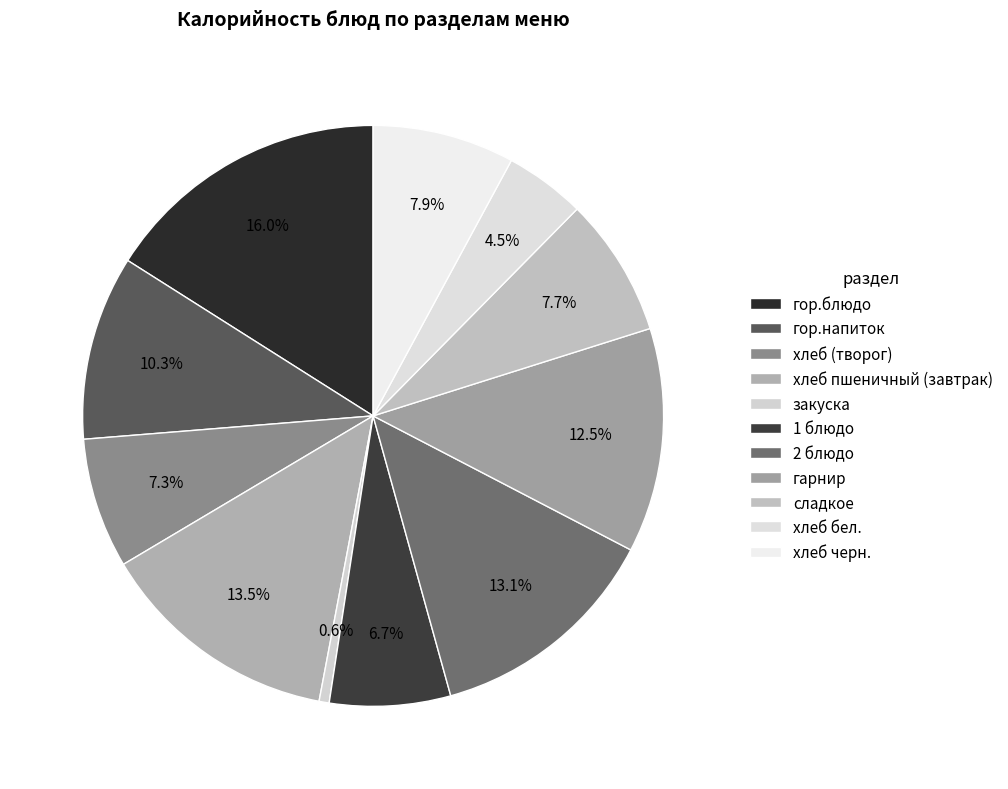

How many slices are in this pie chart?

11